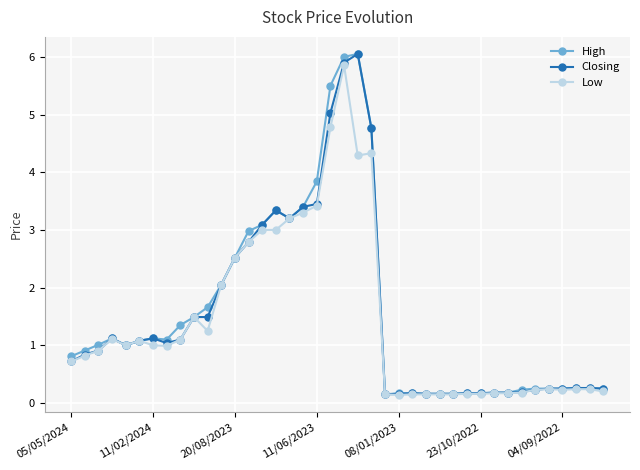

What is the value of the Closing point at the 8th from the left?

1.0